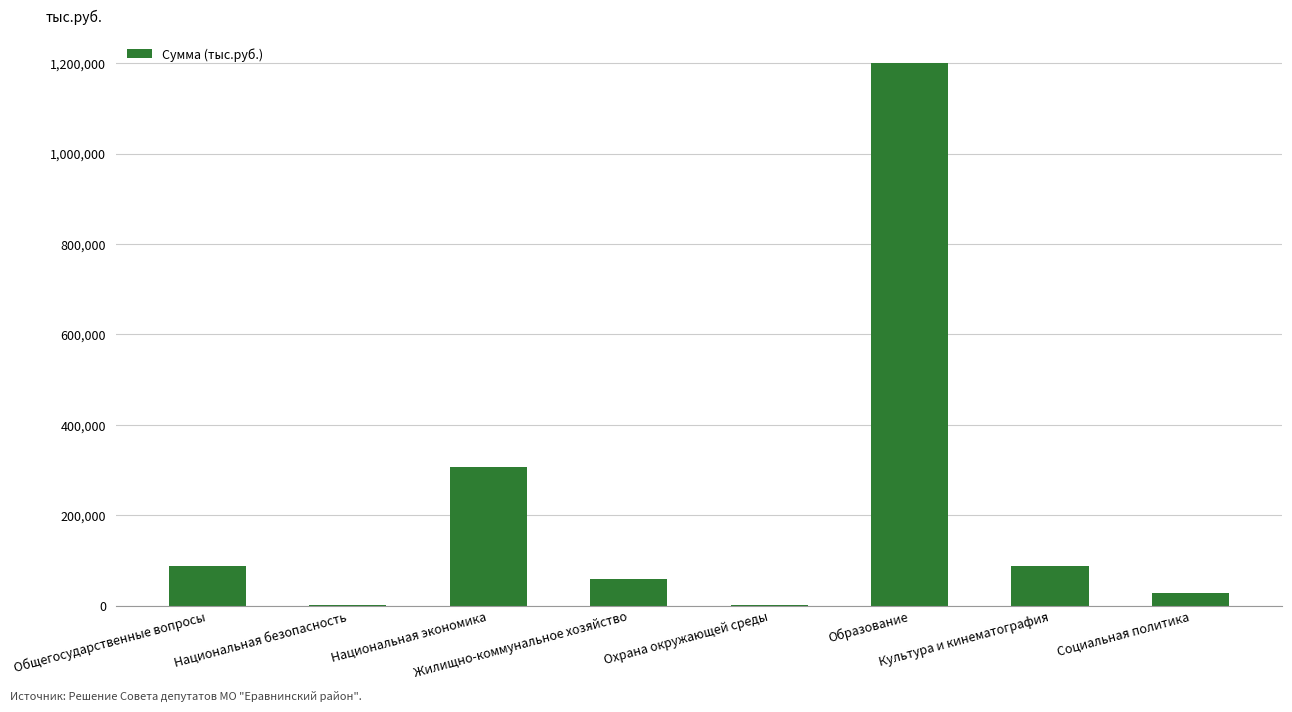

How many categories are shown in the chart?

8